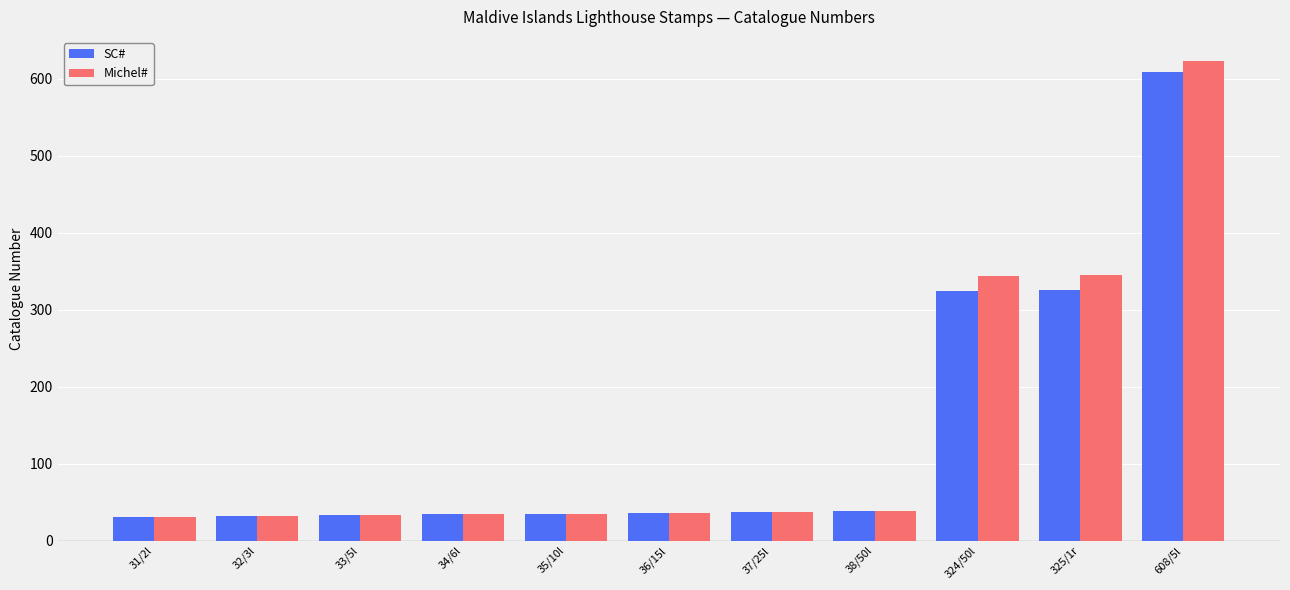

What is the average value of the SC# series?

139